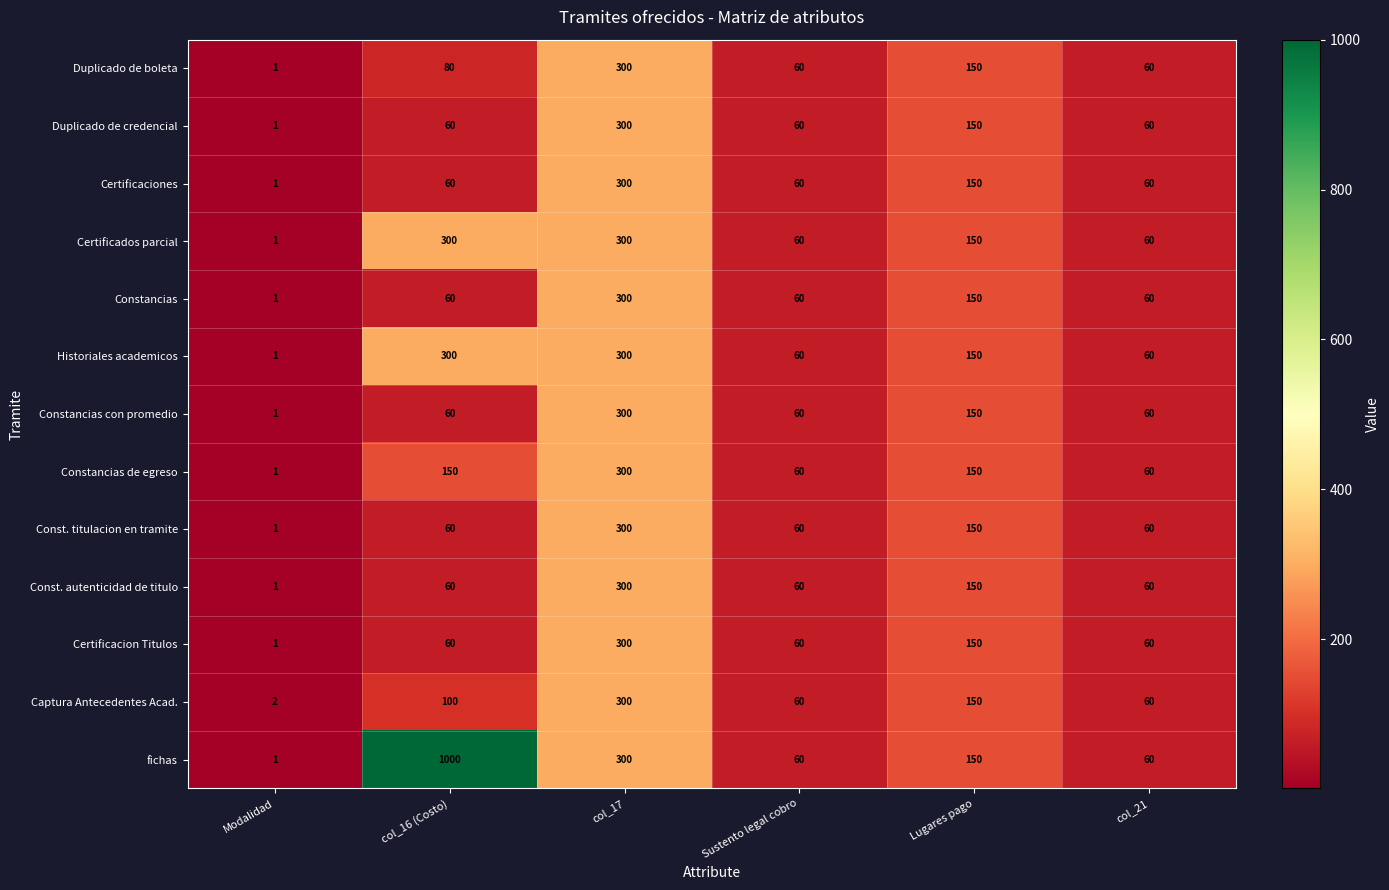

What is the difference between the highest and lowest values at Modalidad?

1